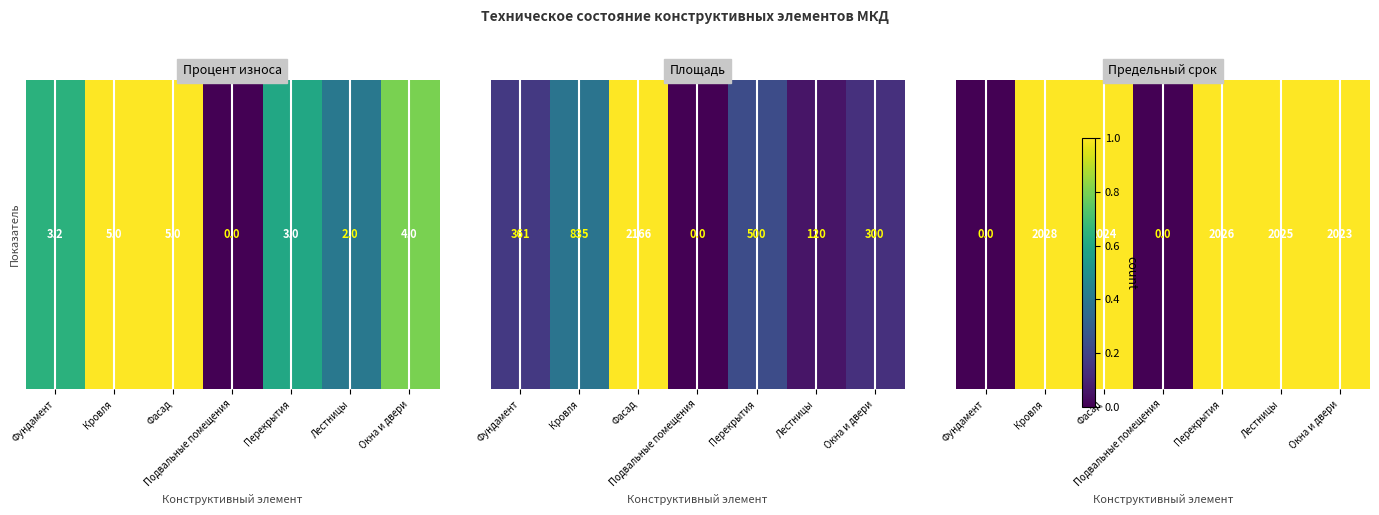

The value at Перекрытия is 1.0. True or false?

True